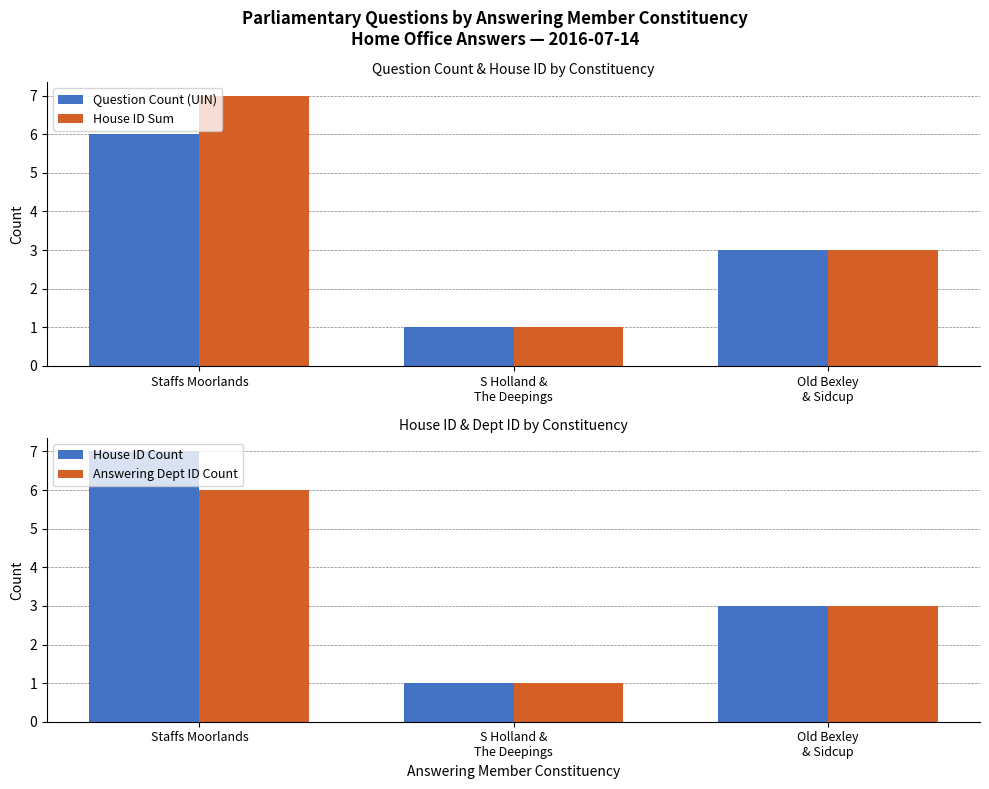

List the series in order of their peak value, highest first.

House ID Sum, House ID Count, Question Count (UIN), Answering Dept ID Count